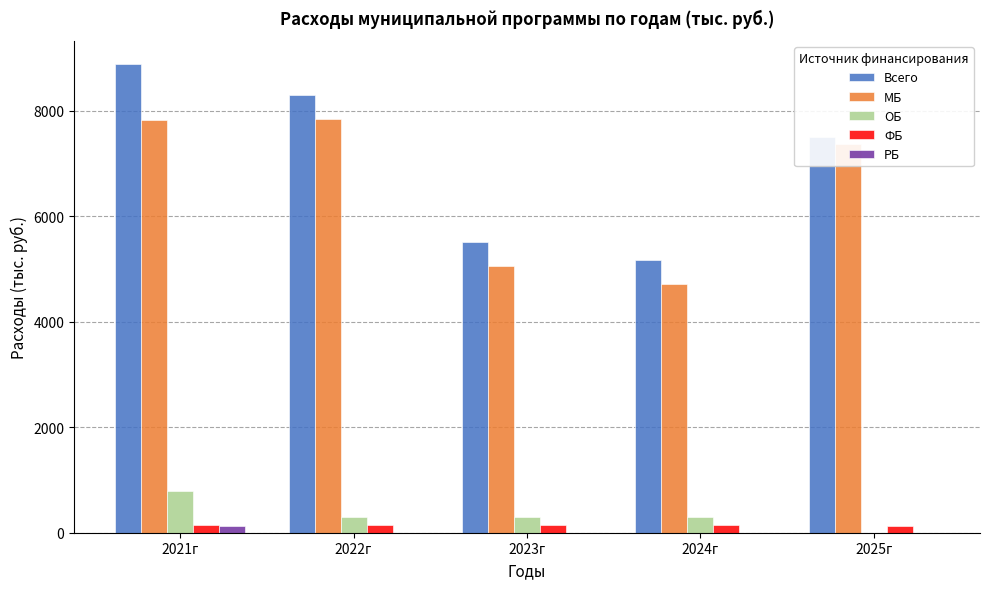

Which series changed the most between 2021г and 2025г?

Всего